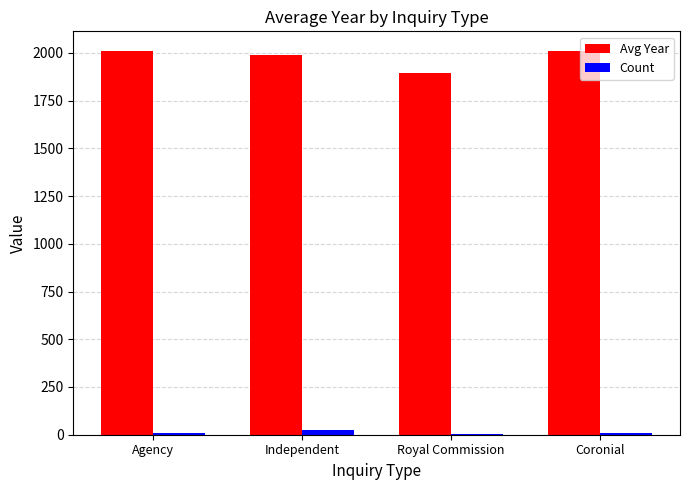

True or false: Avg Year has a value of 3390.6 at Independent.

False